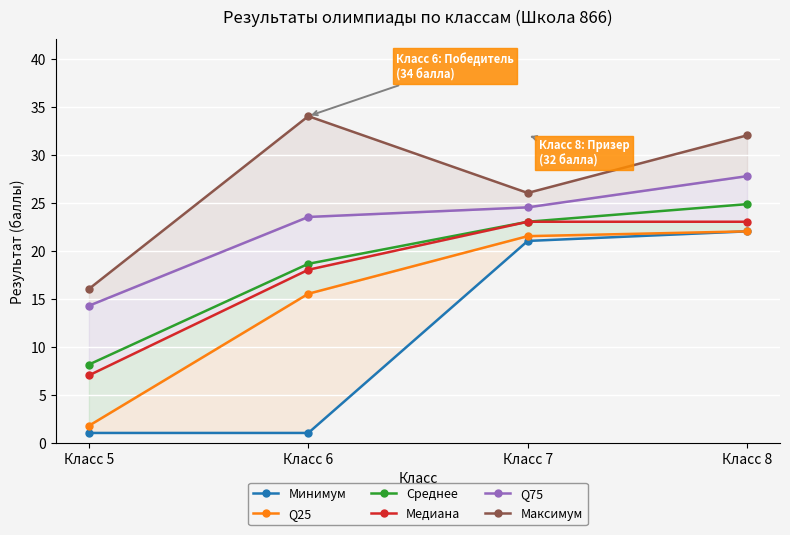

Which series has the widest spread of values?

Минимум